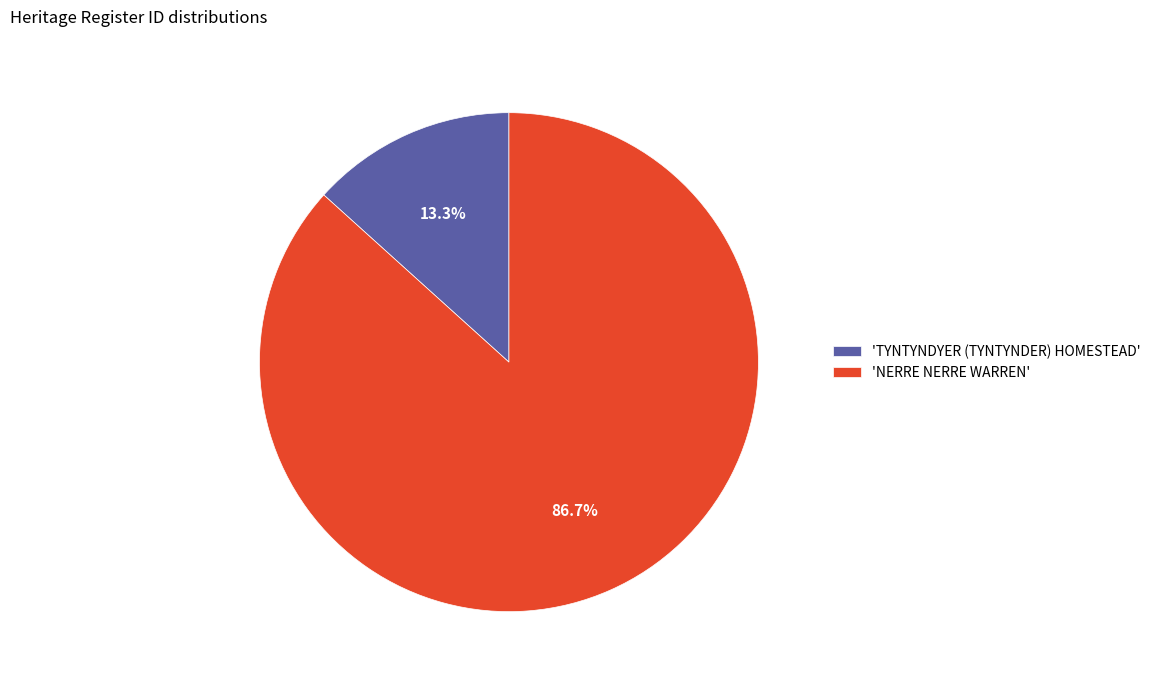

Which slice represents more than half of the pie?

'NERRE NERRE WARREN'